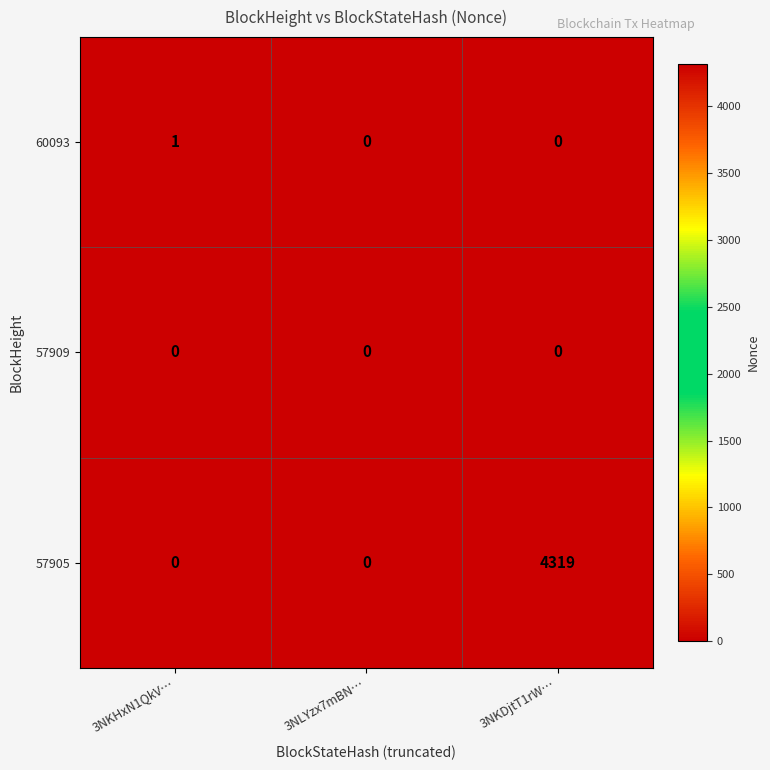

Which category has the highest value in the 57905 series?

3NKDjtT1rW…